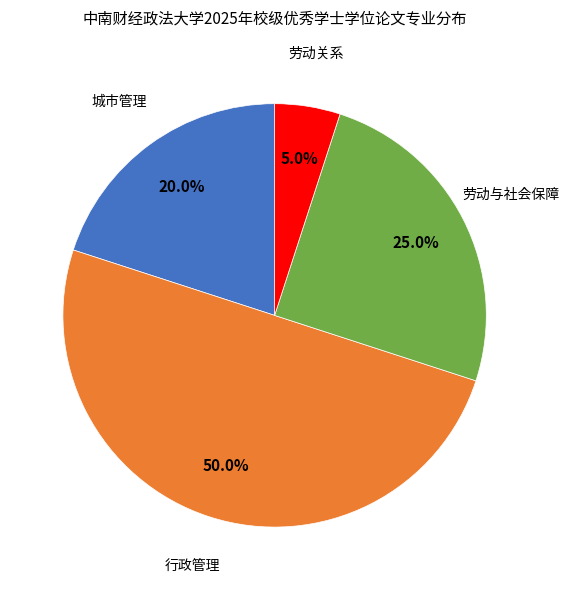

Does any single category account for the majority?

No